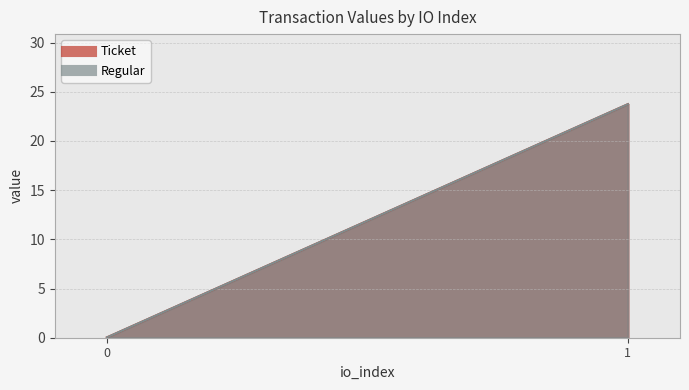

Reading left to right, list all the values displayed in this chart.

Ticket: 0.0	23.7
Regular: 0.0	23.7